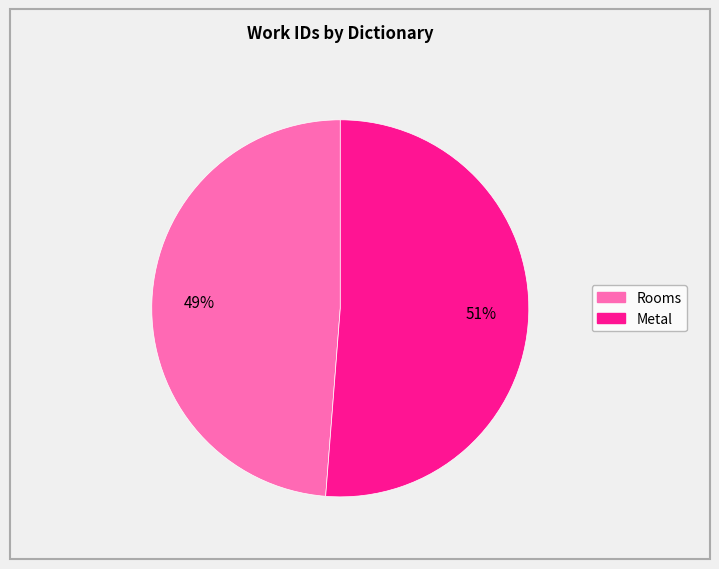

Is there any slice that represents more than half of the pie?

Yes